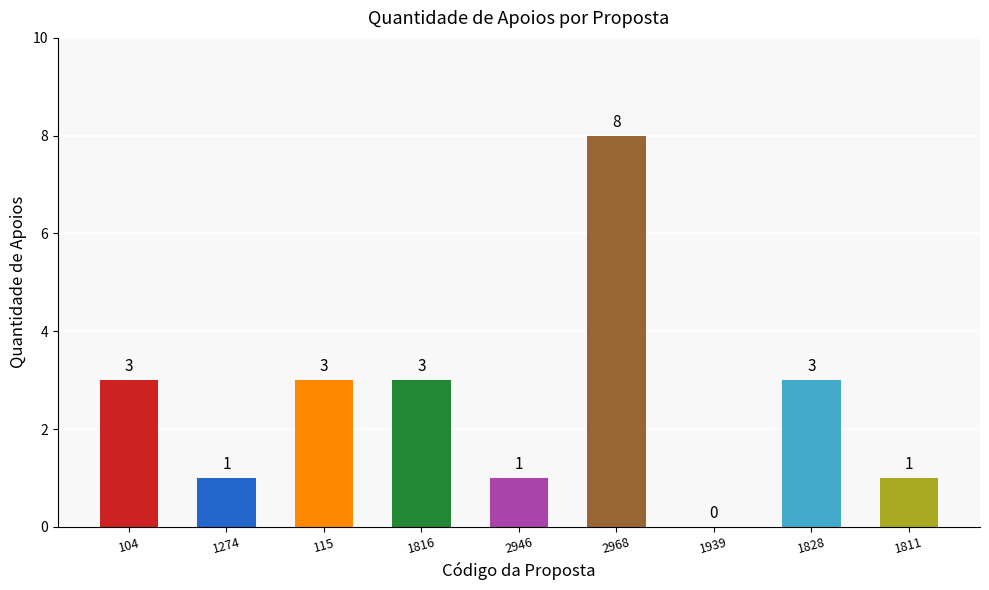

What is the sum of all values?

23